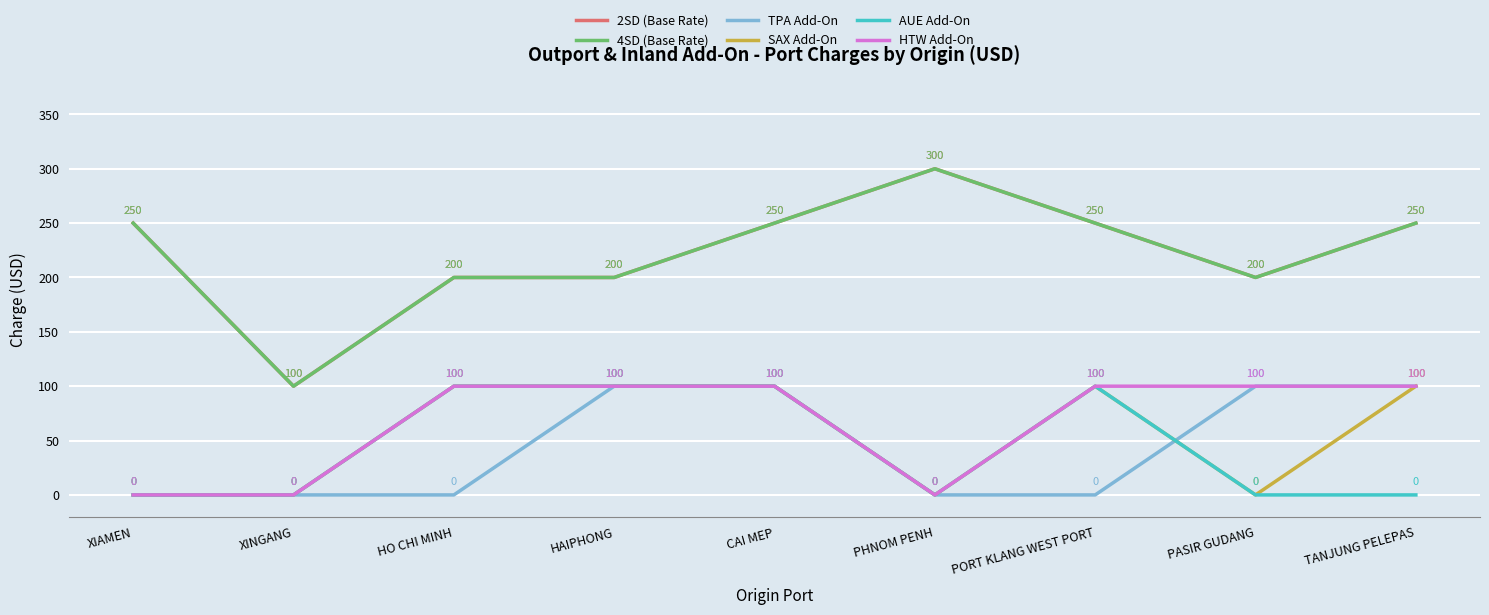

Is this an area chart (filled region under the line)?

No